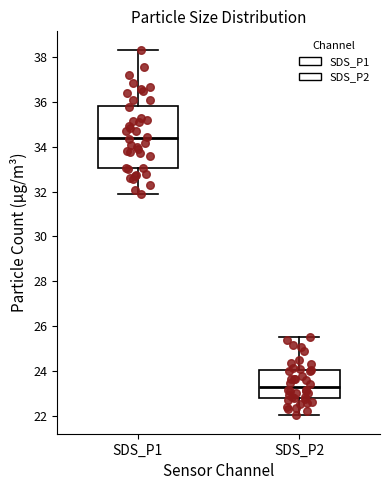

Reading left to right, transcribe this box plot: for each box, give where its median line is, the range the box spans, and where its two whiskers end, as read against the y-axis. The values are not printed on the chart, so give them approximately, as read against the axis.

SDS_P1: median 34.4, box 33.0 to 35.8, whiskers 32.0 to 38.4
SDS_P2: median 23.2, box 22.8 to 24.0, whiskers 22.0 to 25.6